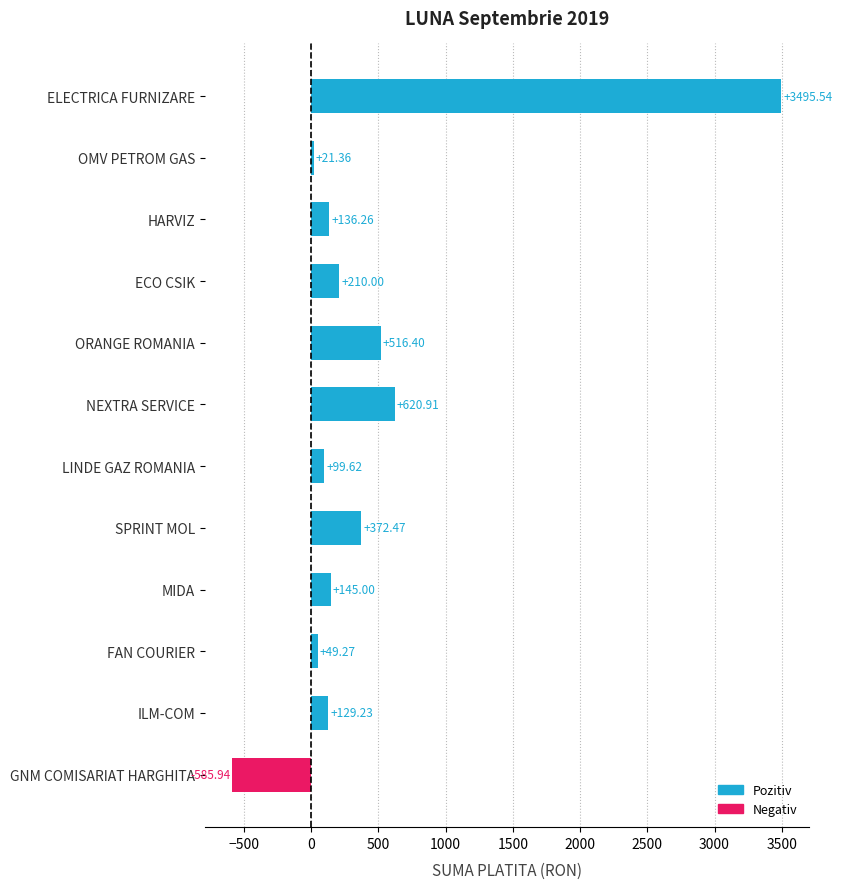

How many values are above zero?

11